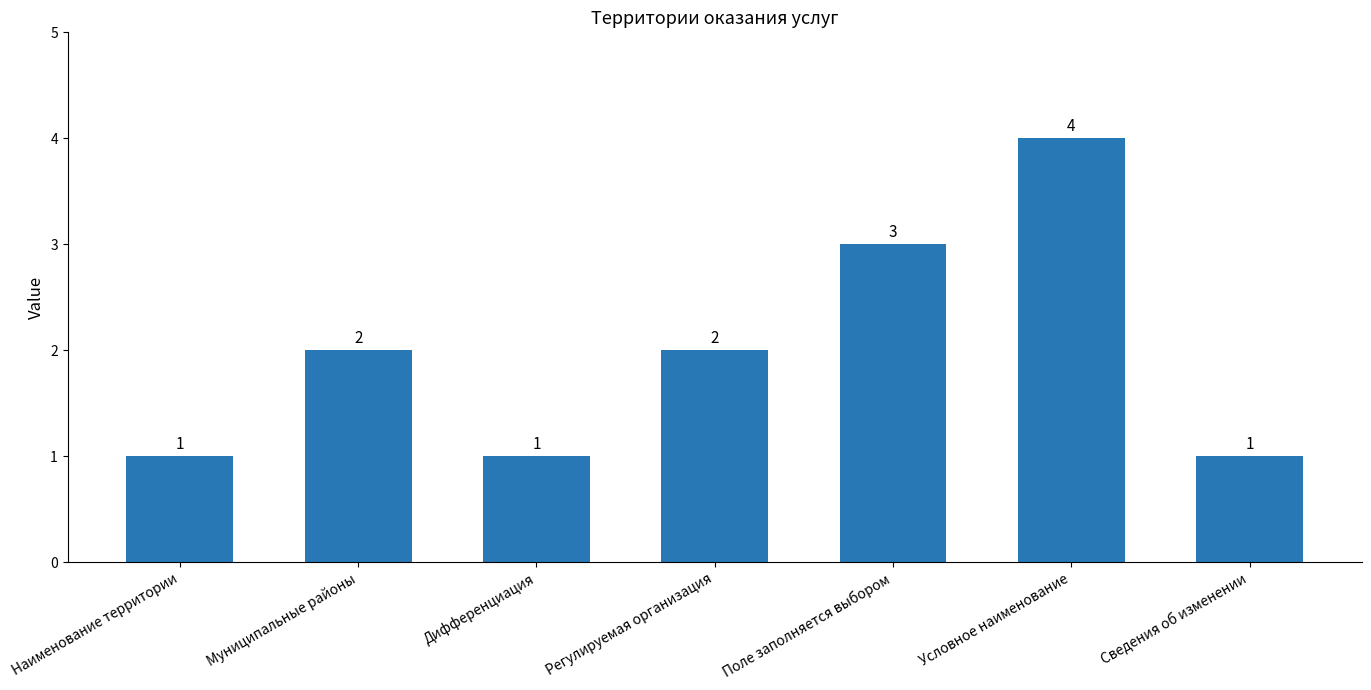

What is the sum of the values at Поле заполняется выбором and Регулируемая организация?

5